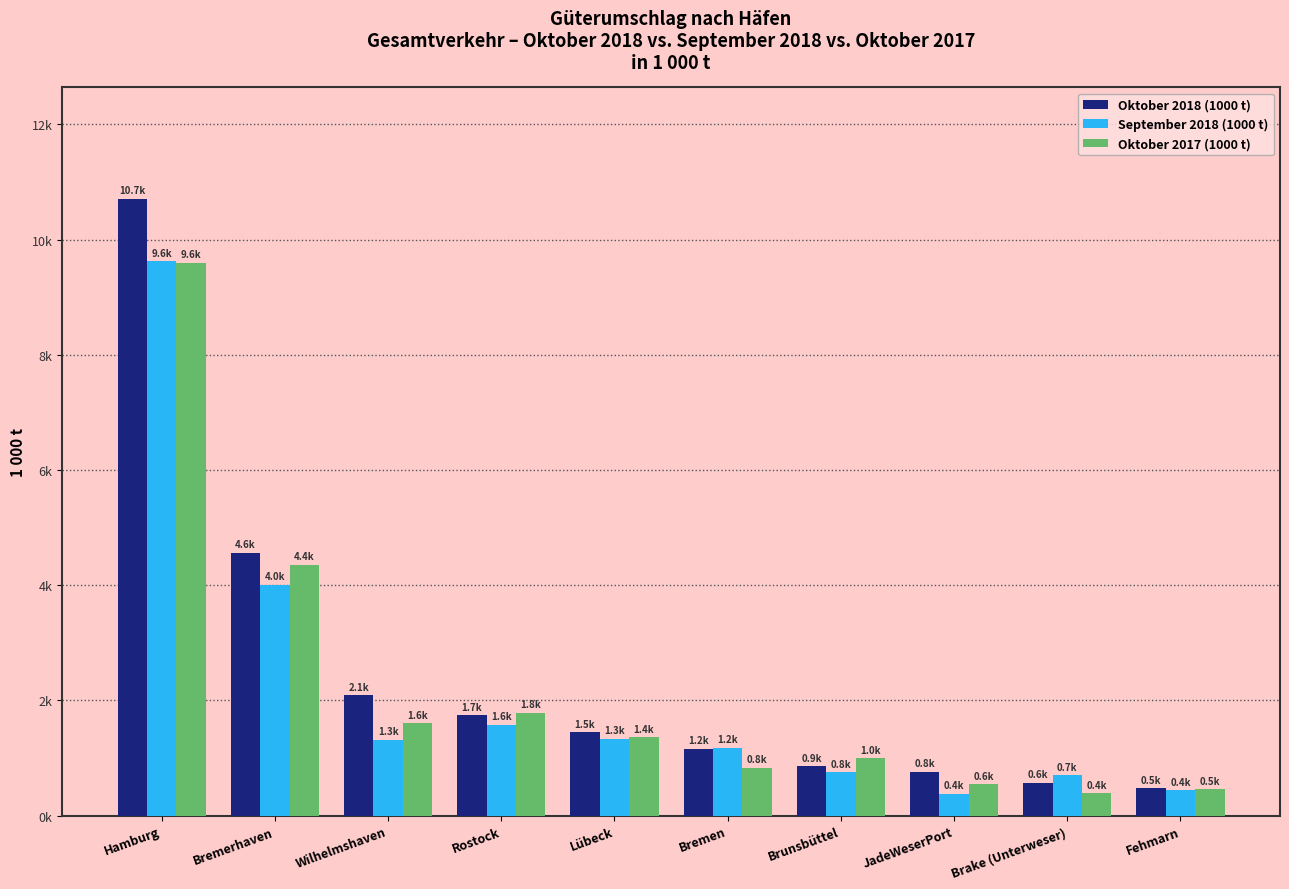

What is the maximum value shown in the chart?

10711.9